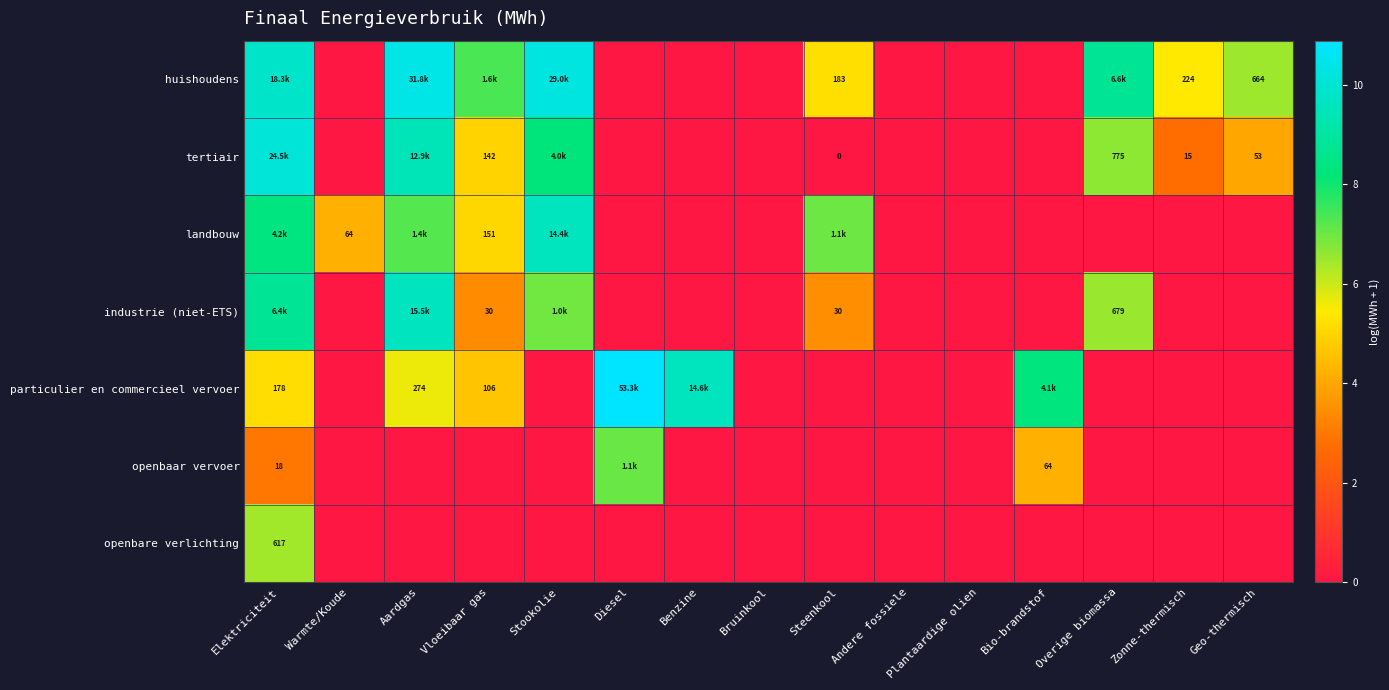

How many values in openbare verlichting are above zero?

1